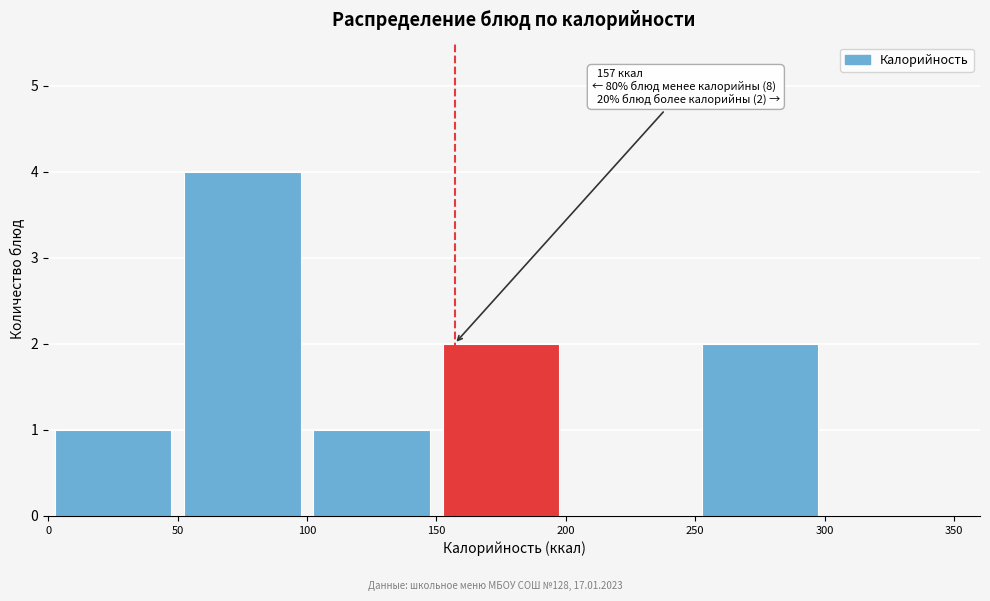

Which range on the x-axis has the tallest bar?

50 to 100